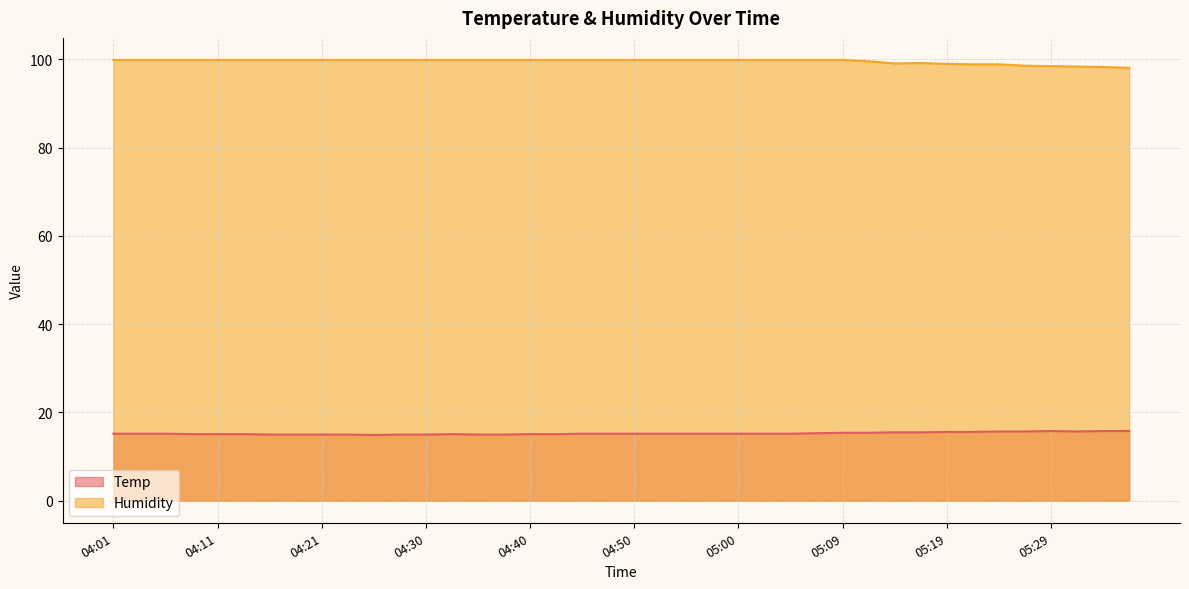

How many interior local valleys does the Temp series have?

2